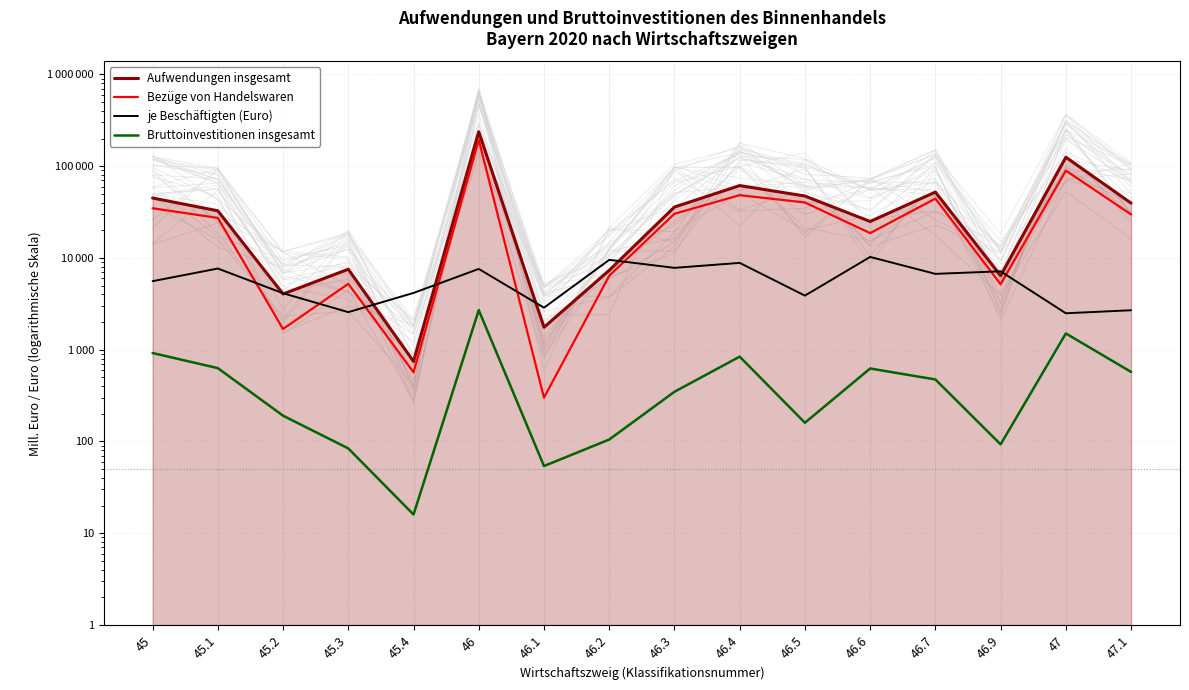

Which category has the lowest value in the Bruttoinvestitionen insgesamt series?

45.4